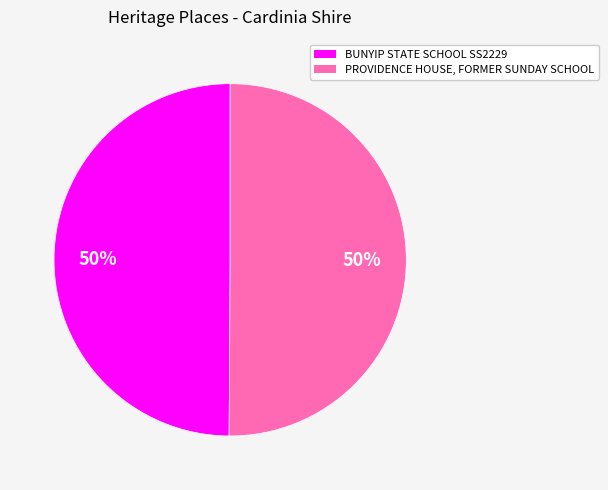

The BUNYIP STATE SCHOOL SS2229 slice represents 63% of the pie. True or false?

False